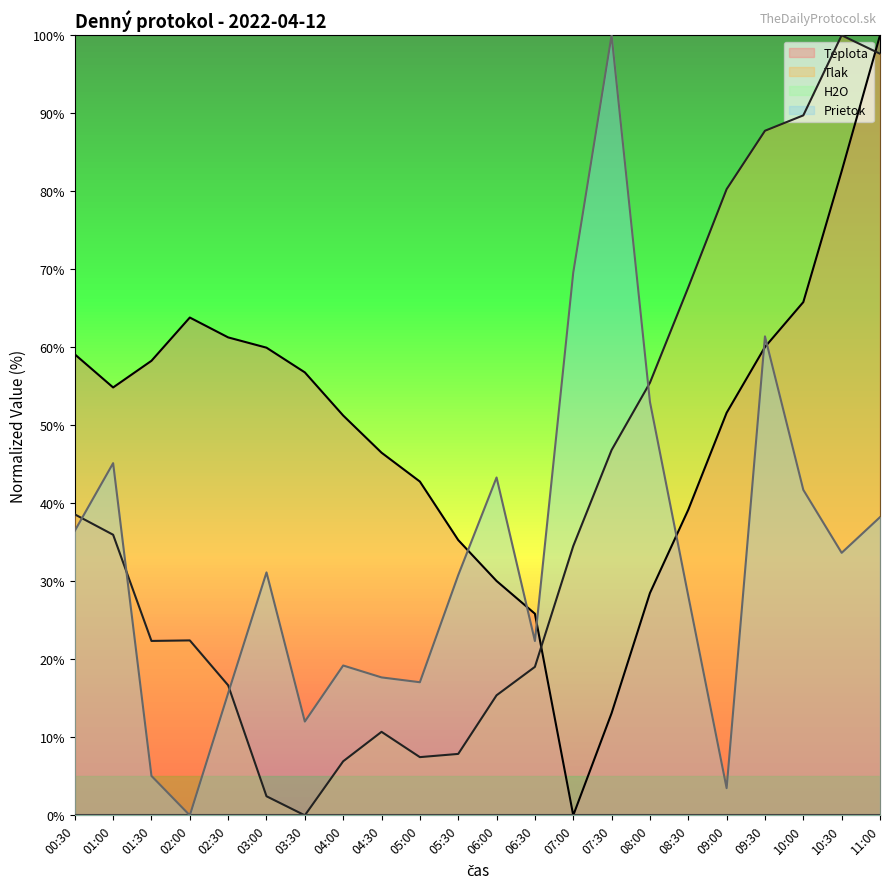

How many times do Tlak and Prietok cross each other?

4